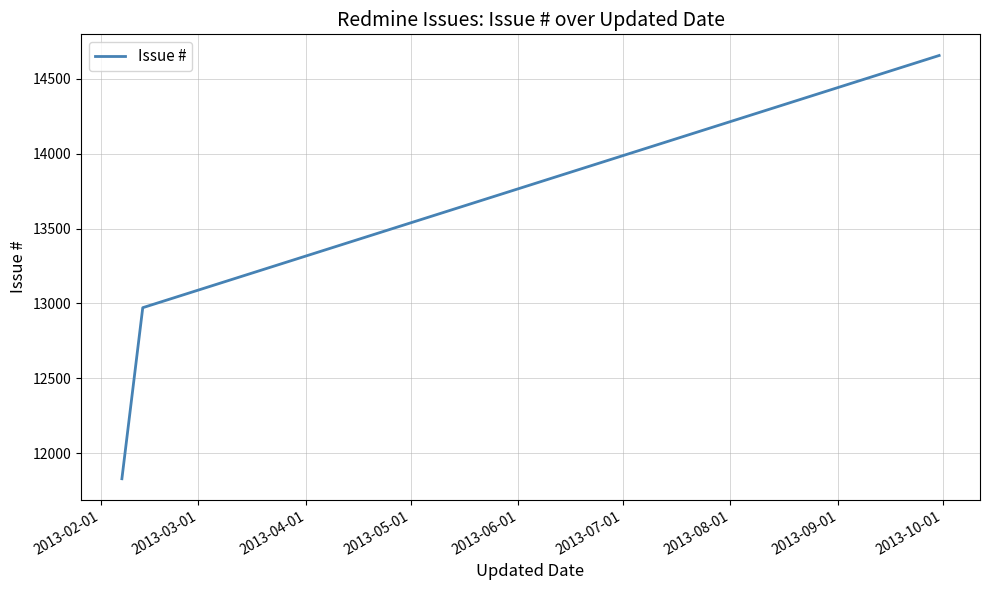

What is the smallest value displayed?

11828